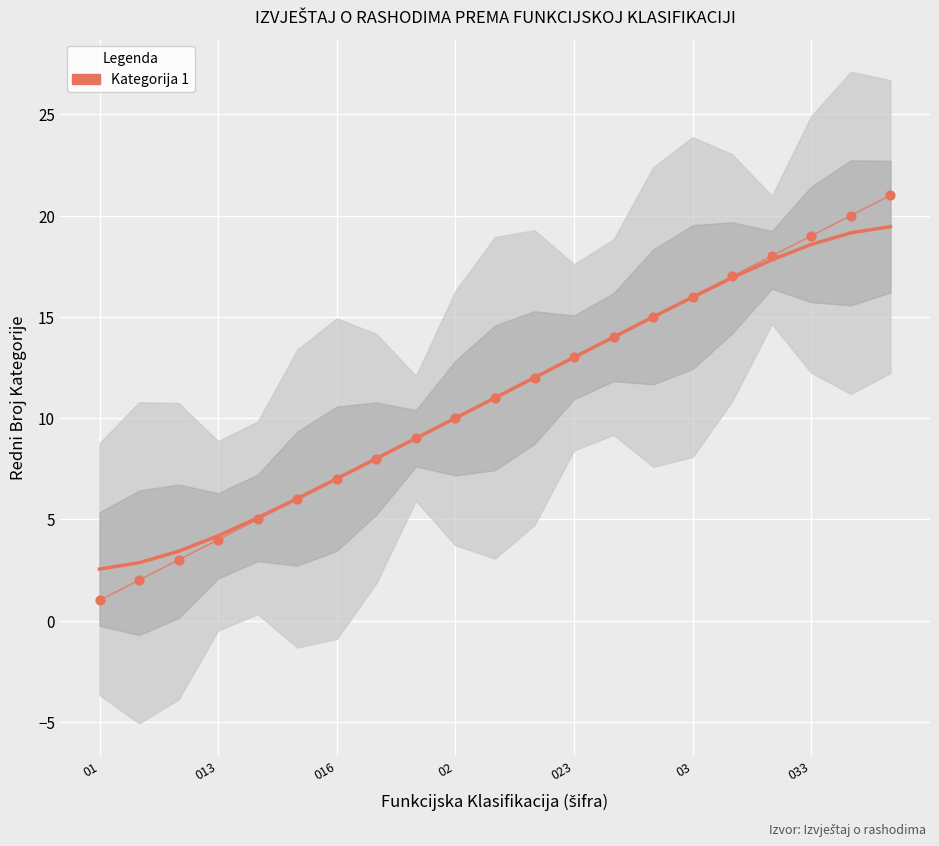

Which series reaches the minimum Y coordinate?

Kategorija